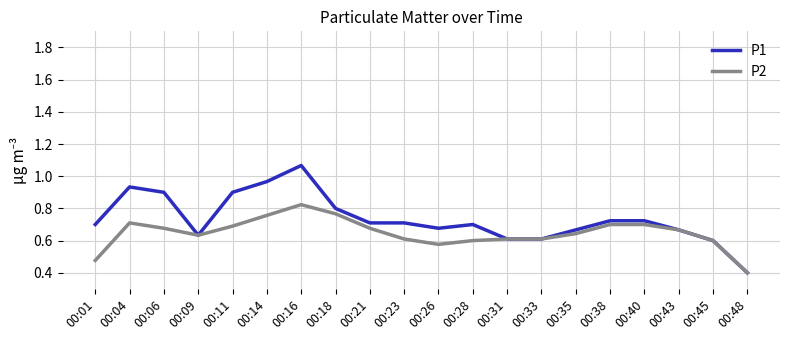

At which label does P2 reach its peak?

00:16